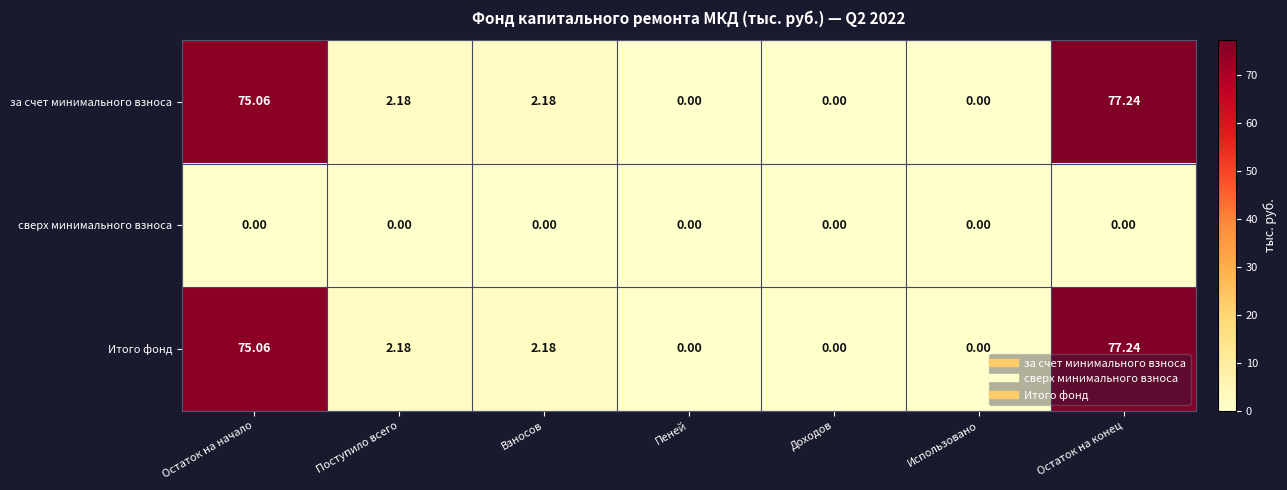

At which label does Итого фонд reach its peak?

Остаток на конец